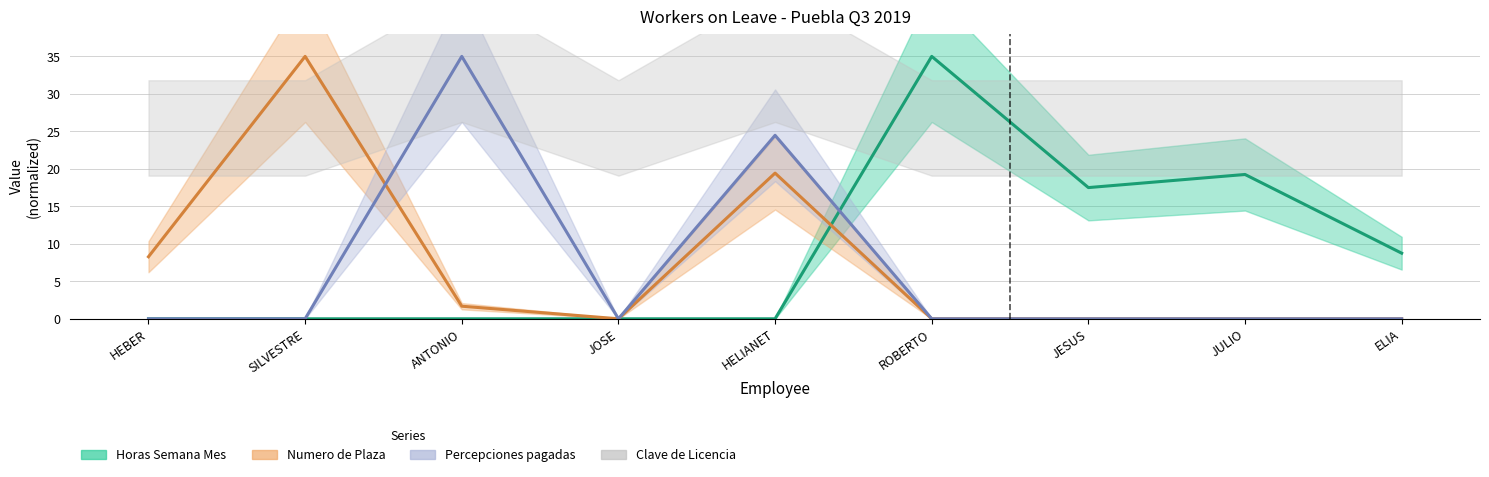

Reading left to right, list all the values displayed in this chart.

Horas Semana Mes: 0.0	0.0	0.0	0.0	0.0	35.0	17.5	19.2	8.8
Numero de Plaza: 8.3	35.0	1.7	0.0	19.4	0.0	0.0	0.0	0.0
Percepciones pagadas: 0.0	0.0	35.0	0.0	24.5	0.0	0.0	0.0	0.0